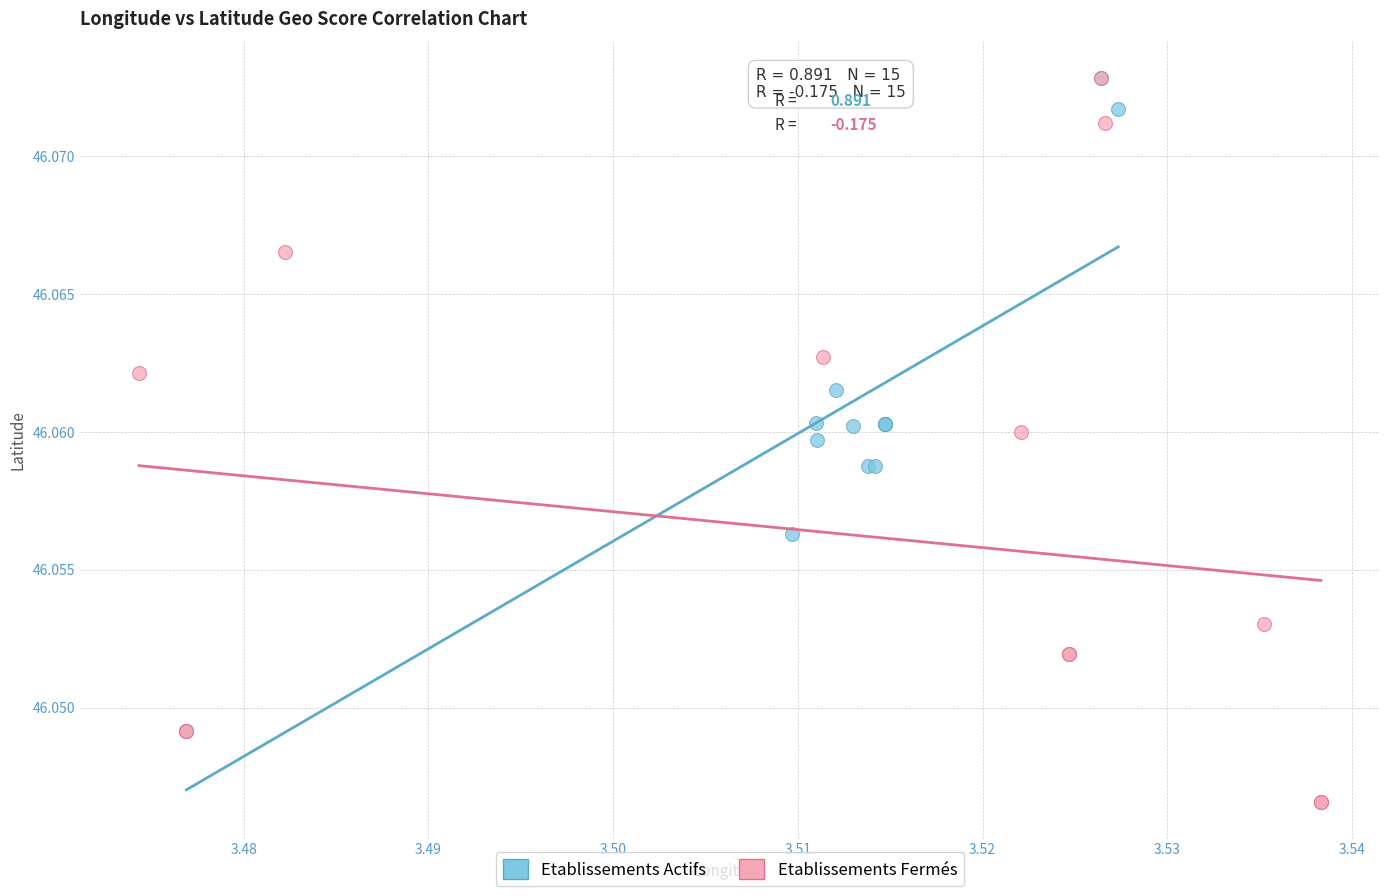

Which series has the largest Y range (max minus min)?

Etablissements Fermés